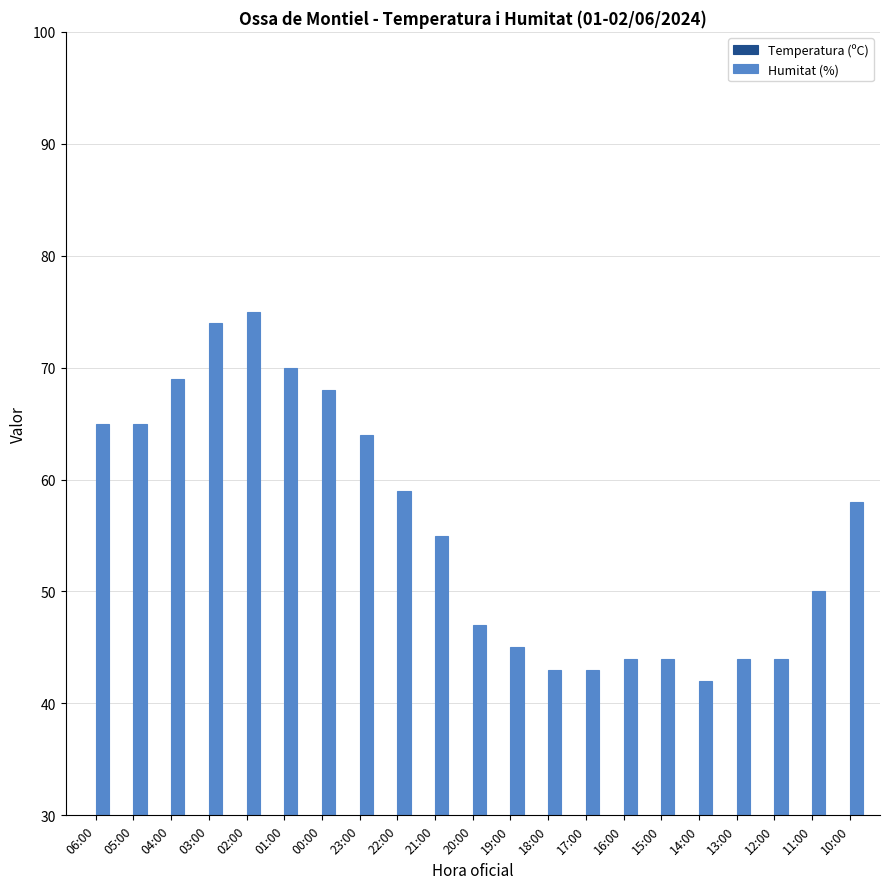

At which label is Temperatura (ºC) closest to 20?

22:00